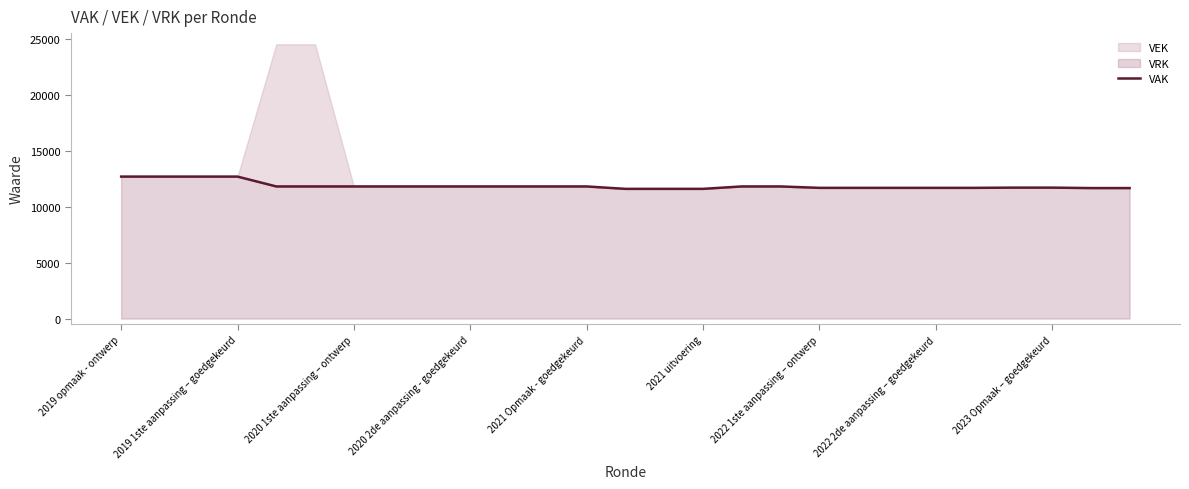

What is the difference between the maximum and second lowest values?

1098